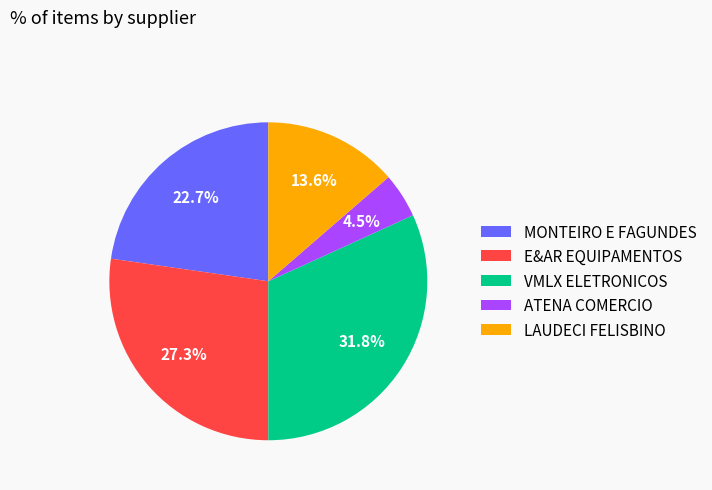

Combined, do ATENA COMERCIO and MONTEIRO E FAGUNDES account for over 50%?

No